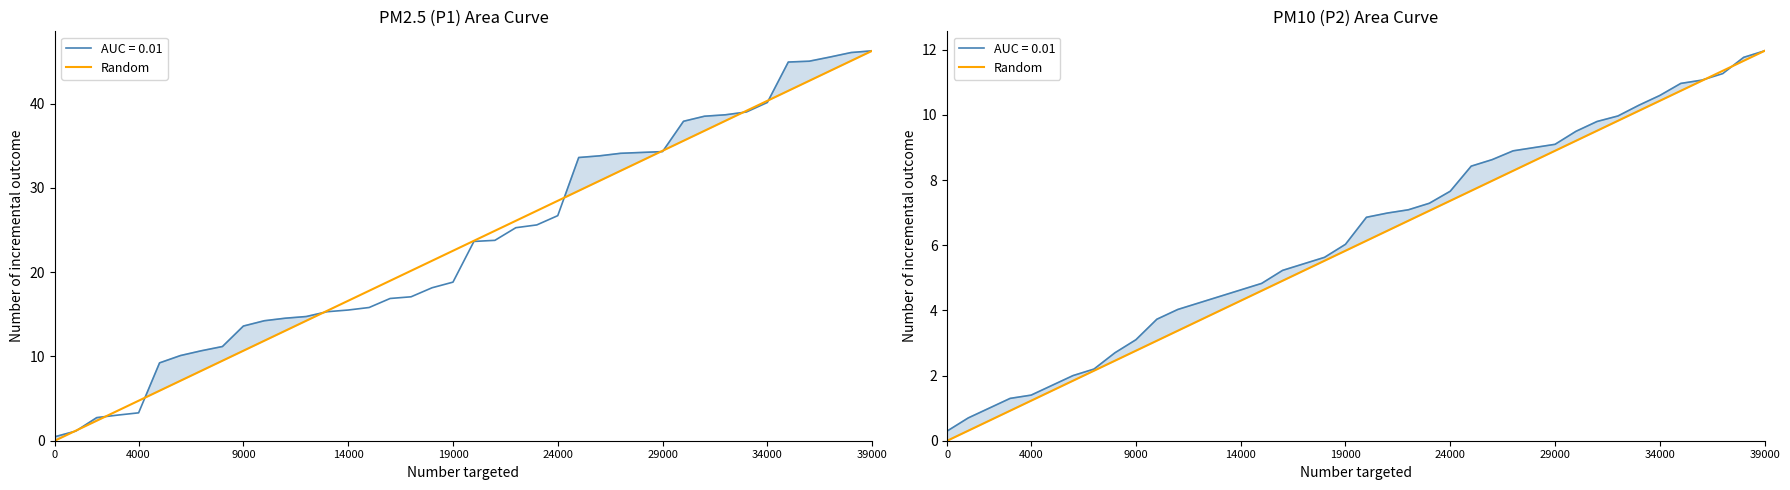

Where does the data first go above 6?

20